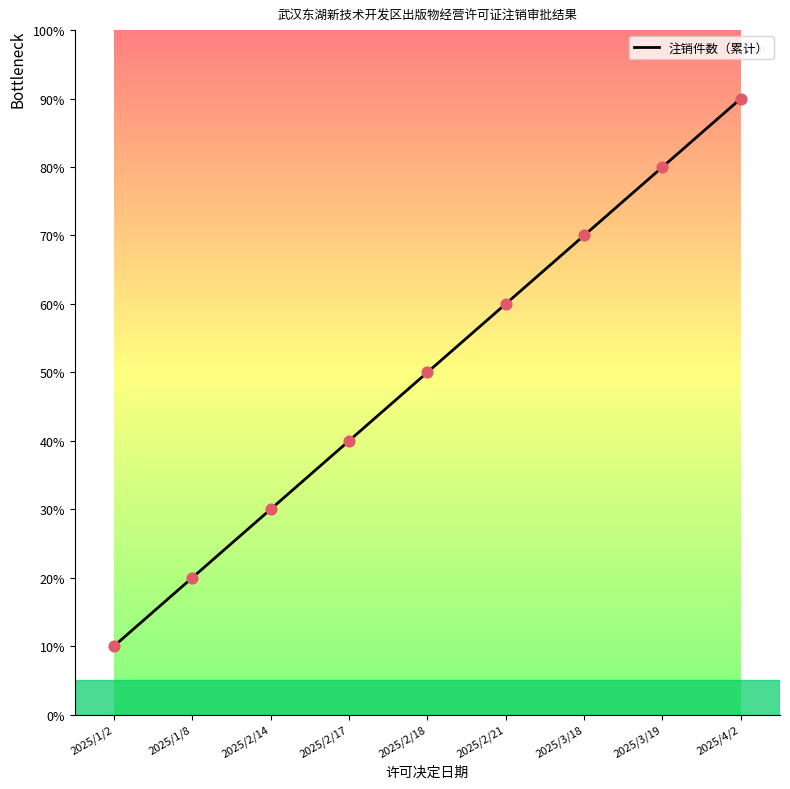

What is the change in value from 2025/3/18 to 2025/3/19?

+1